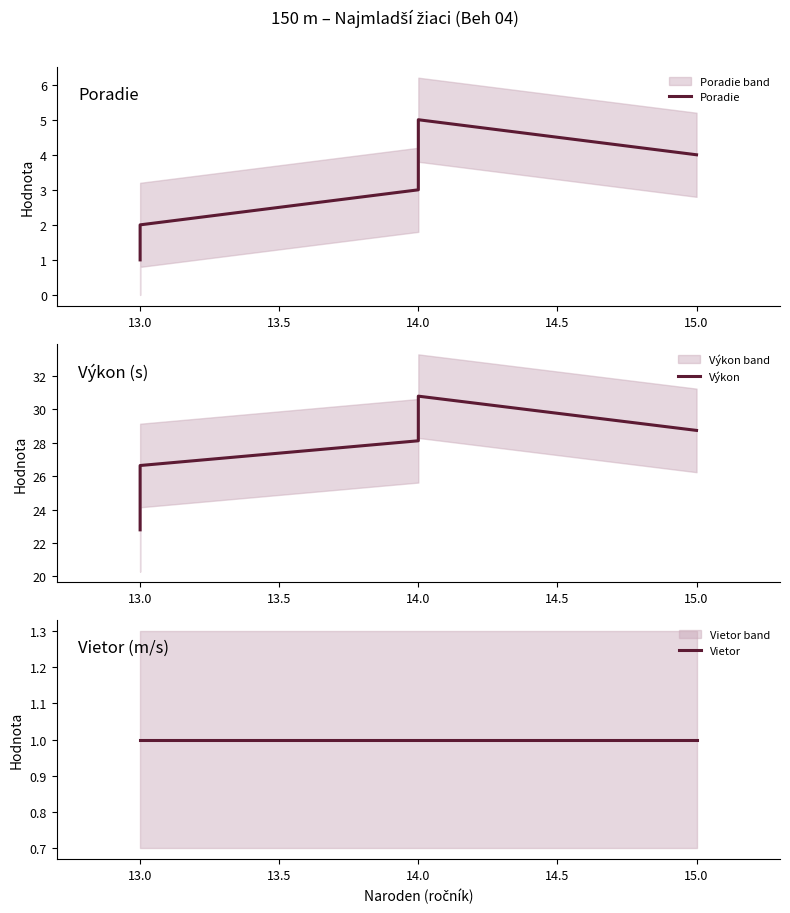

True or false: Výkon has more than 1 interior local peaks.

False